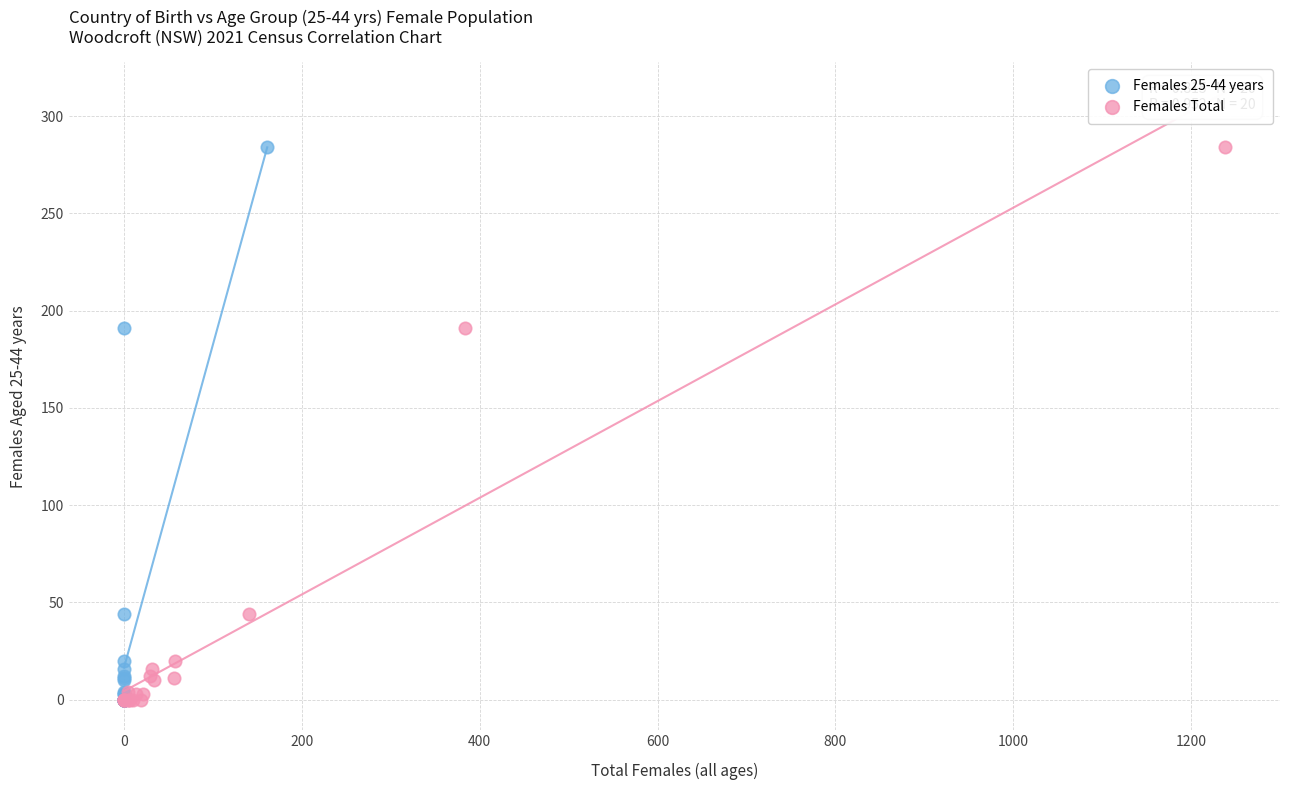

What are all the series names shown in the legend?

Females 25-44 years, Females Total